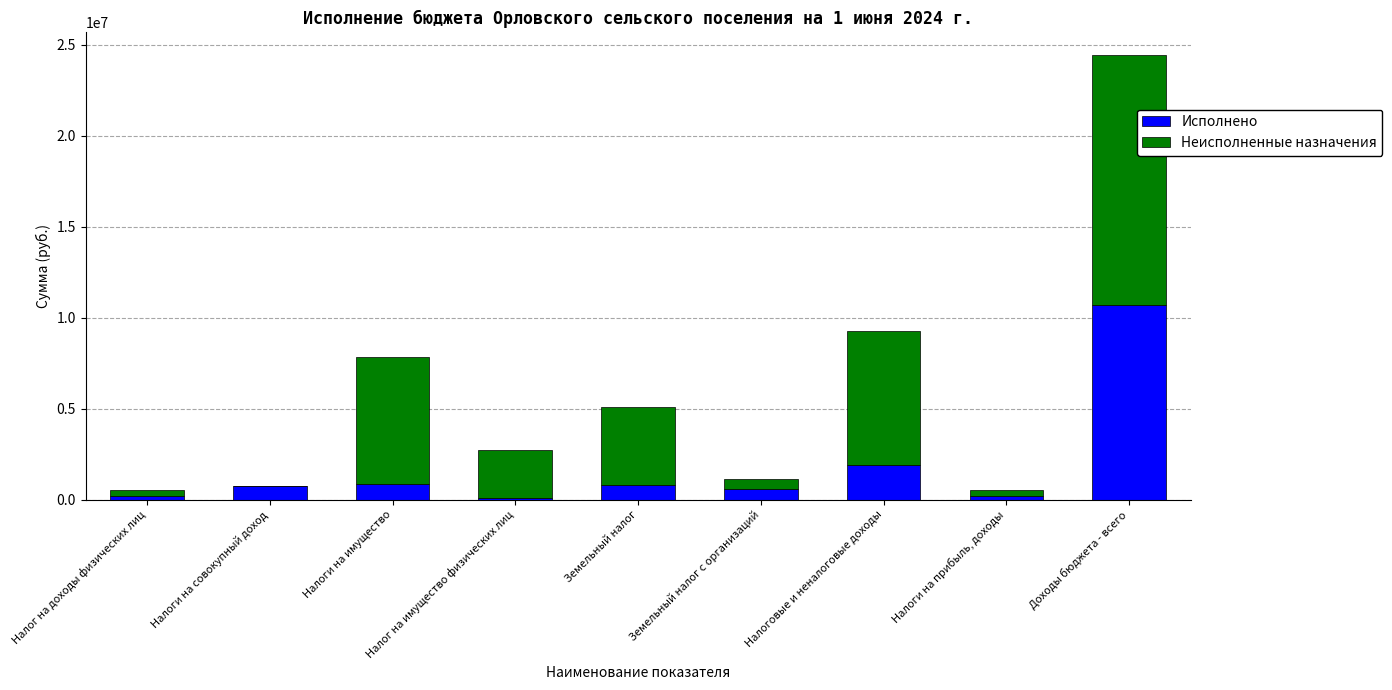

Where is Исполнено nearest to the value 5412012?

Налоговые и неналоговые доходы